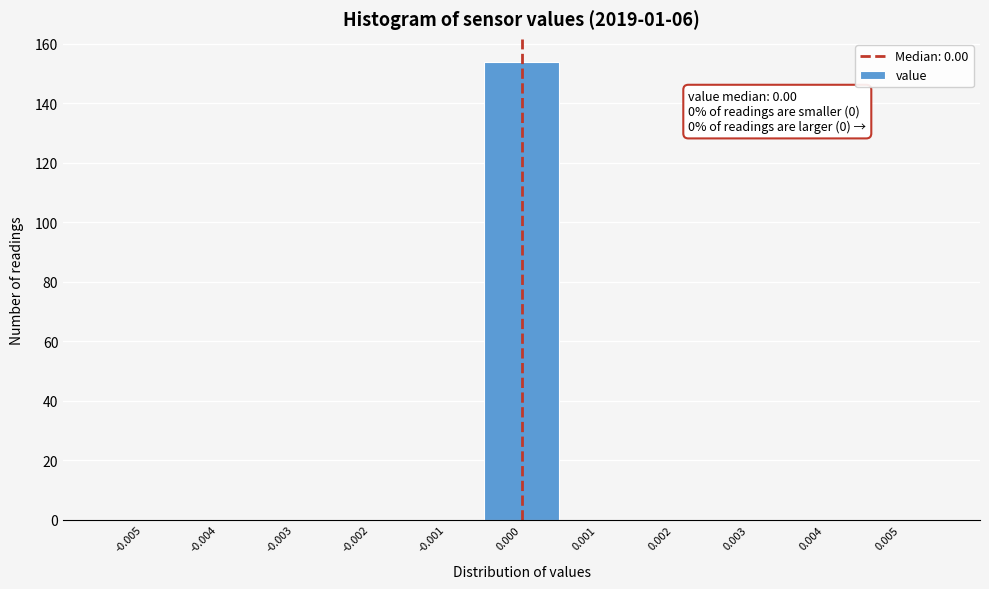

Reading left to right, list all the values displayed in this chart.

-0.005=0	-0.004=0	-0.003=0	-0.002=0	-0.001=0	0.000=154	0.001=0	0.002=0	0.003=0	0.004=0	0.005=0